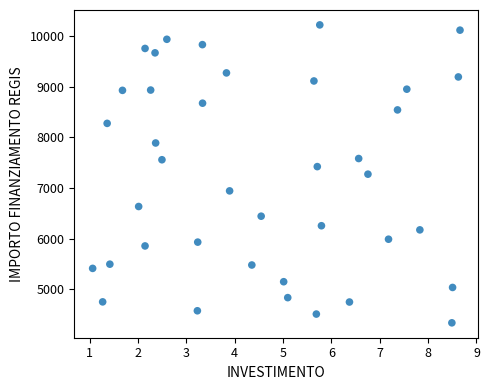

What is the range of X values (max minus min)?

7.6